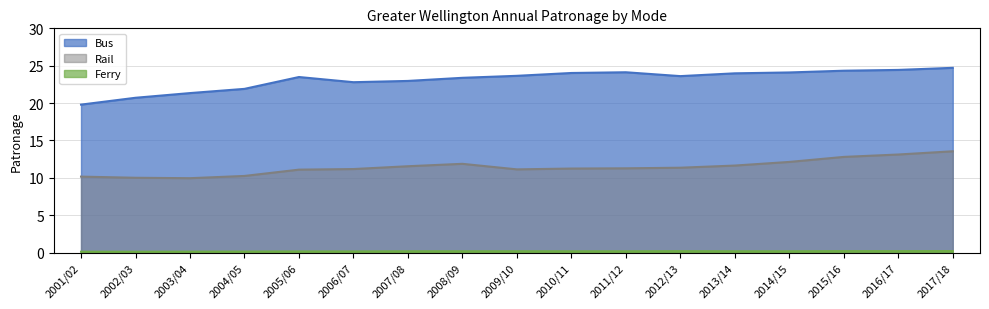

Rank the series at 2003/04 from lowest to highest value.

Ferry, Rail, Bus